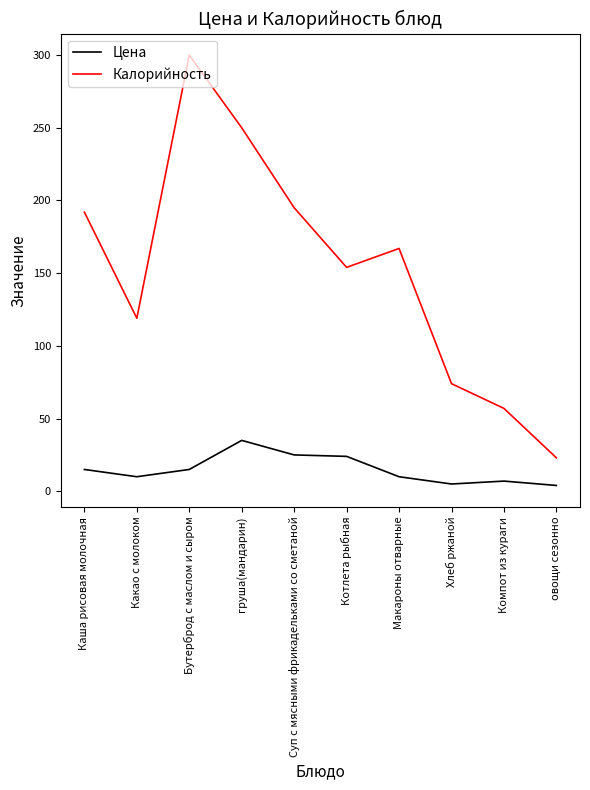

The Калорийность series shows 74 at Хлеб ржаной. True or false?

True